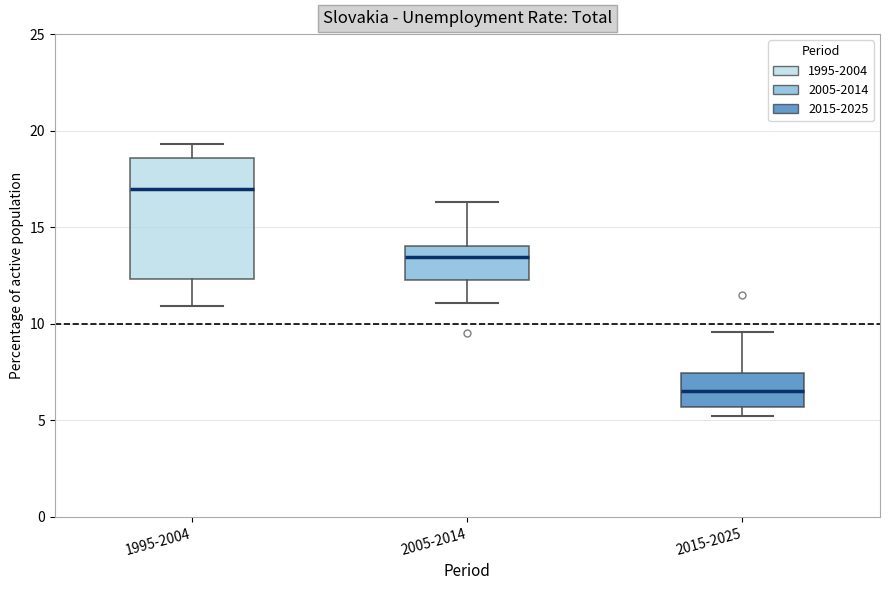

Which box's median line is the highest?

1995-2004